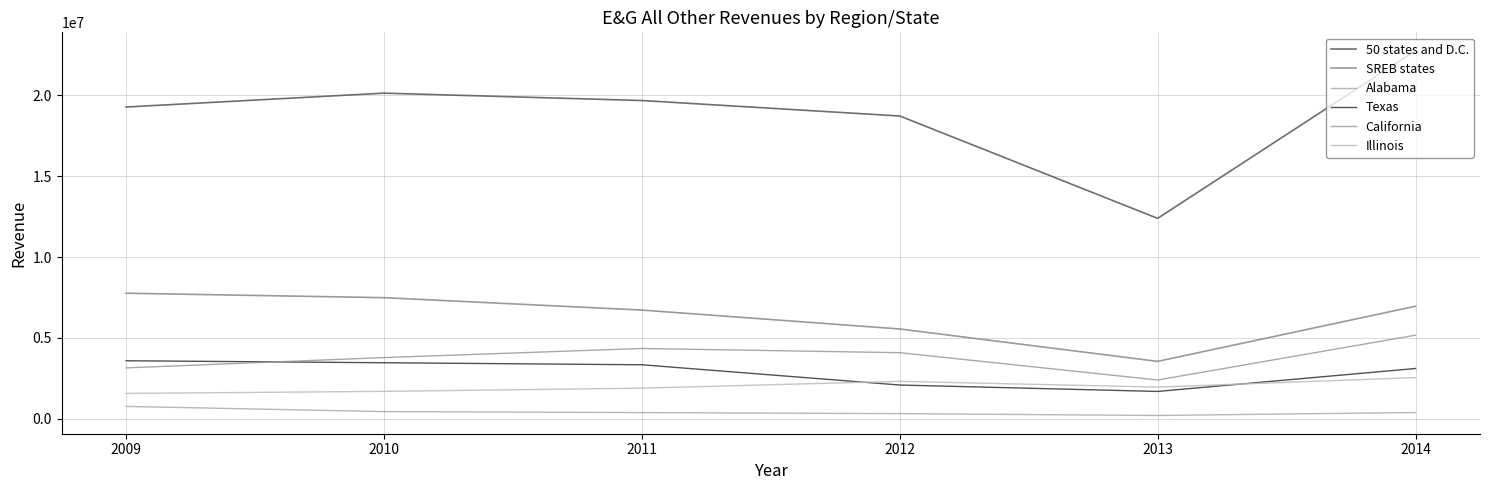

Where is the first local minimum for Alabama?

2013